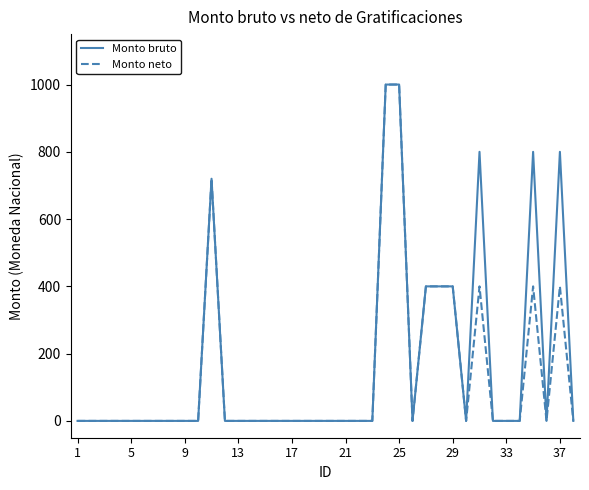

What is the greatest value displayed?

1000.1